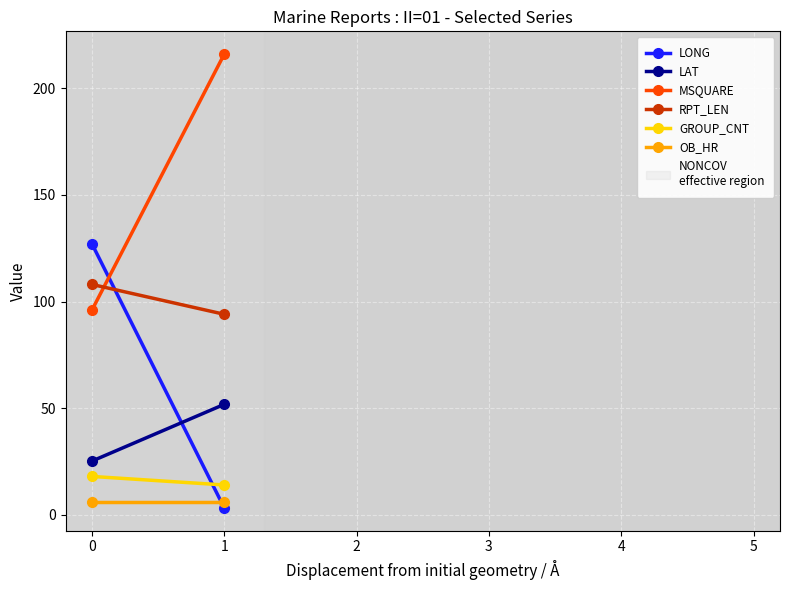

The value of LONG at 1 is 3.2. True or false?

True